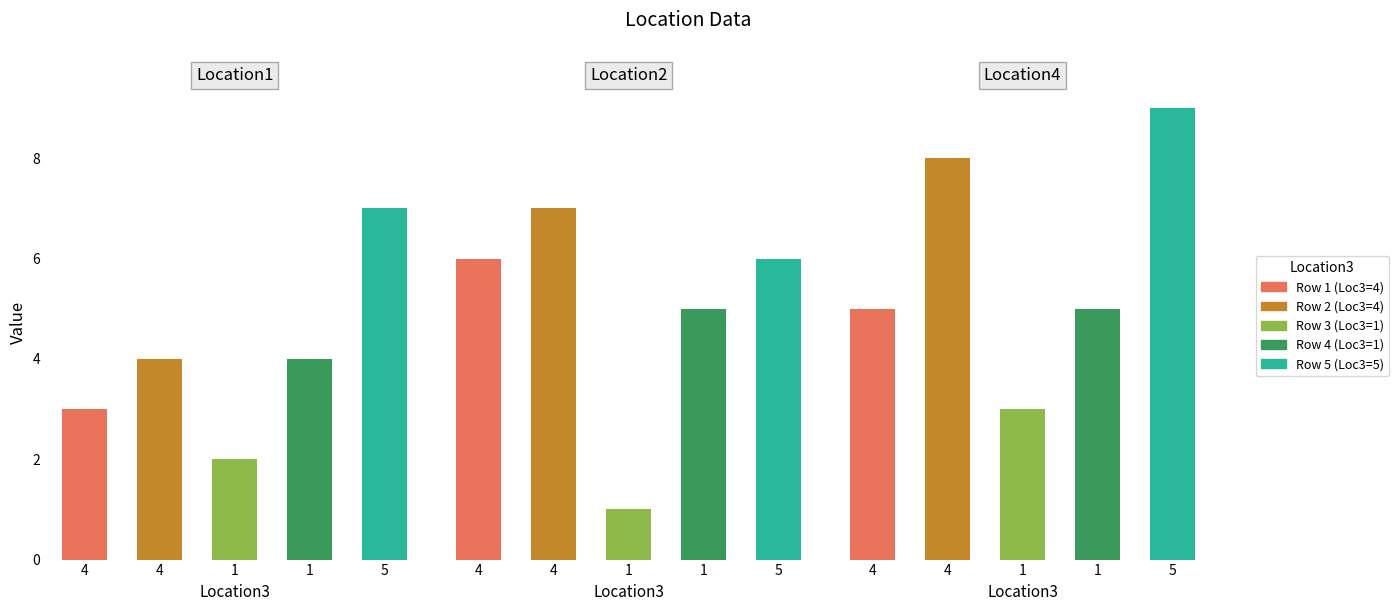

At which category is the sum across all series the highest?

5